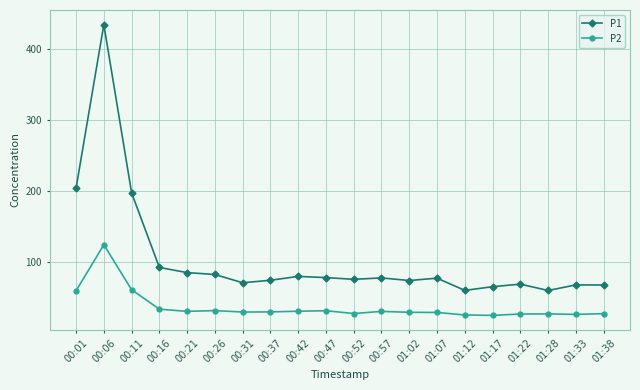

Between 00:11 and 00:26, which series saw the biggest shift?

P1